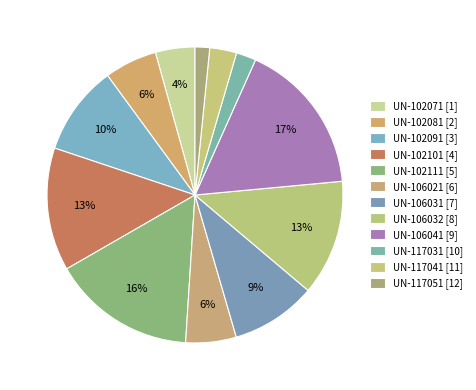

How many segments does this pie chart have?

12